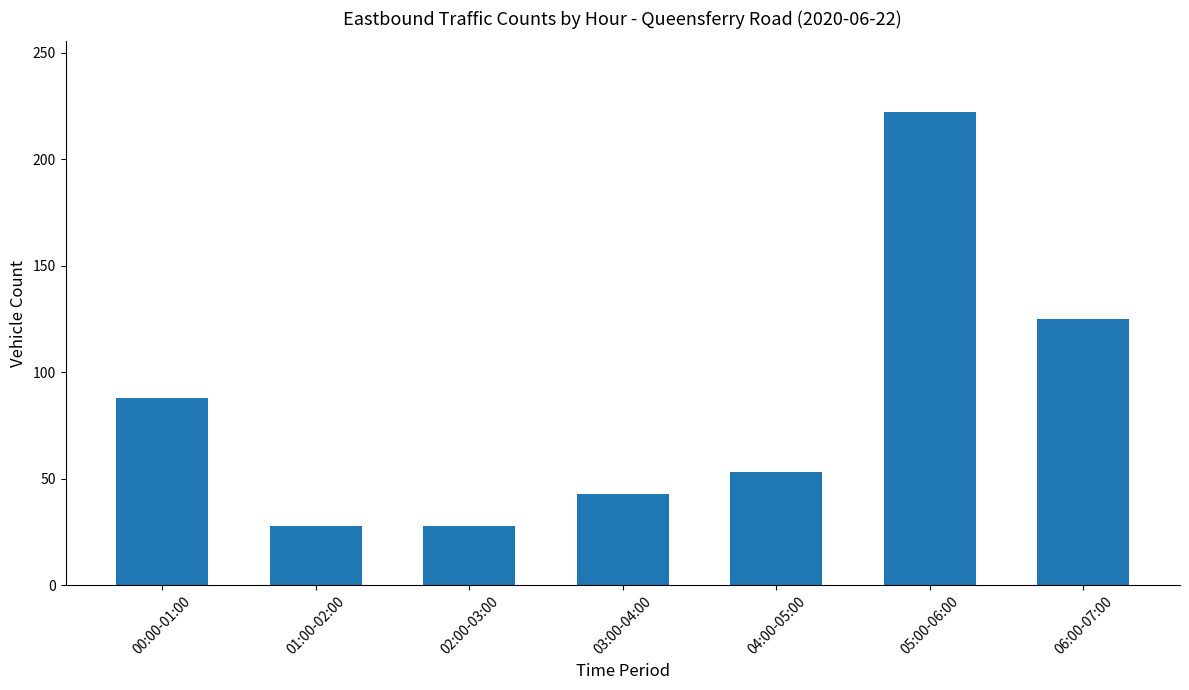

Are the bars horizontal?

No